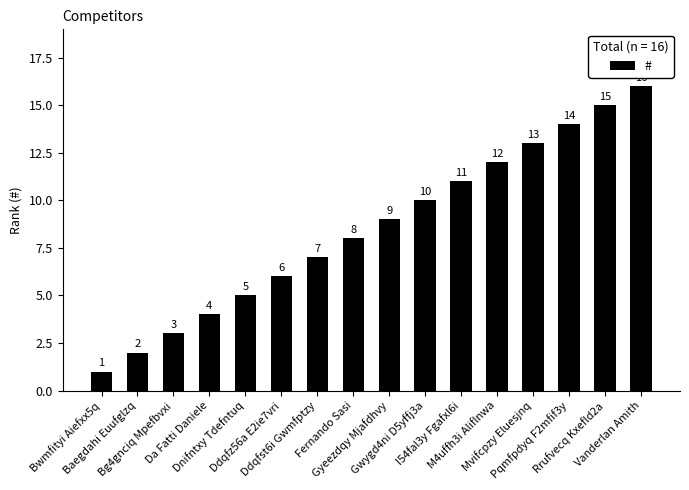

Between Baegdahi Euufglzq and Mvifcpzy Eluesjnq, which is larger?

Mvifcpzy Eluesjnq